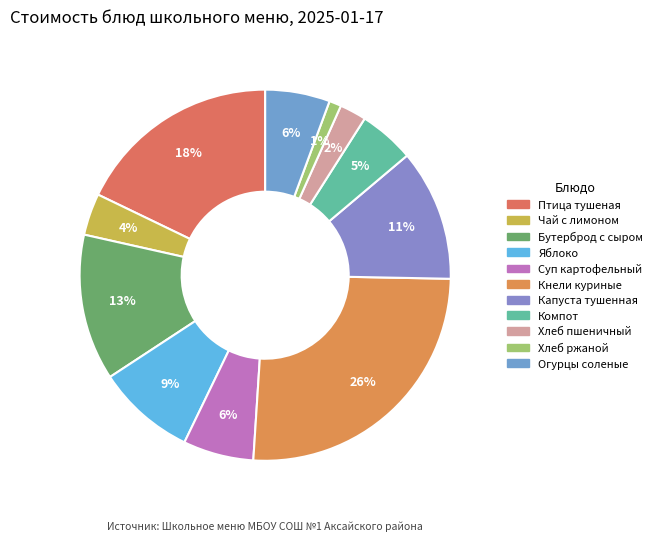

Which category has the smallest portion of the pie?

Хлеб ржаной